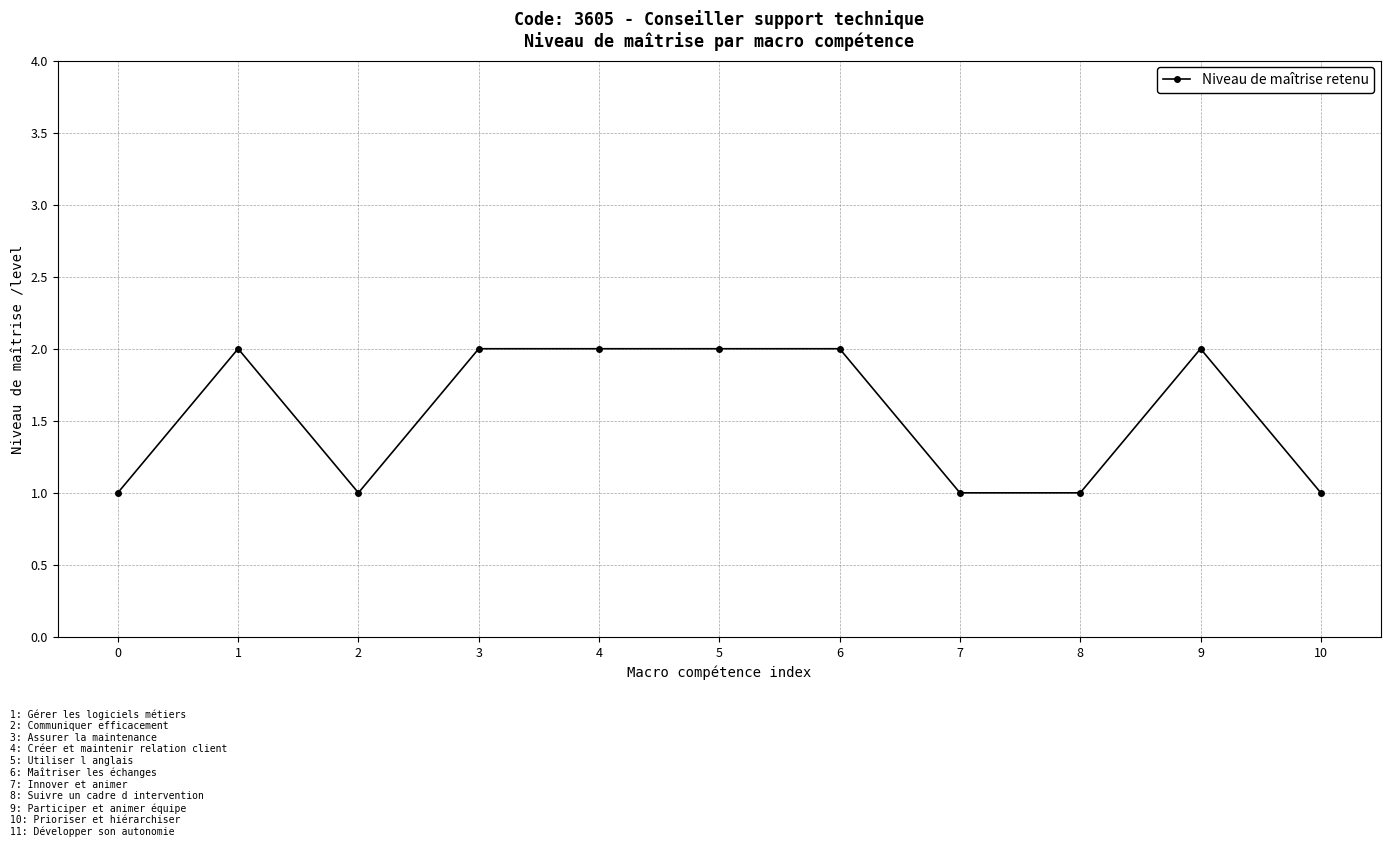

Where is the first local minimum?

2